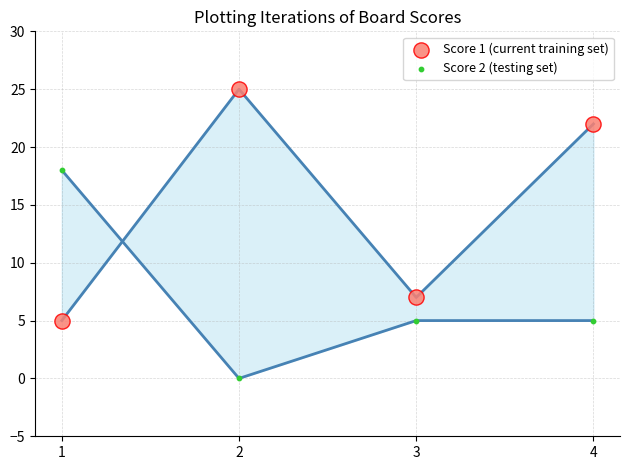

Across all data points, what is the range of Y values (max minus min)?

25